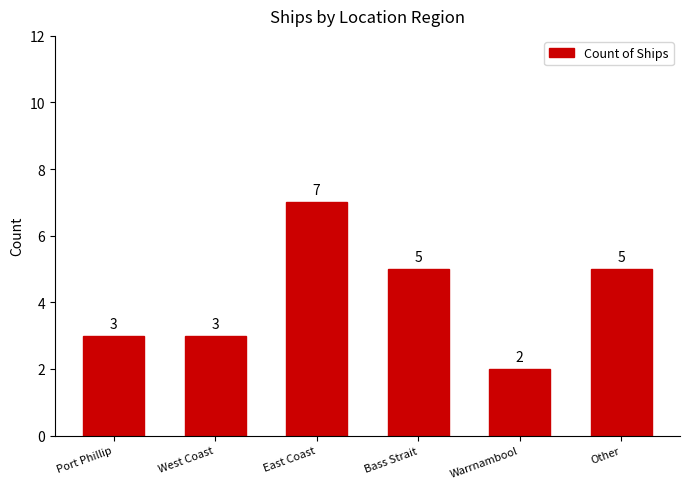

How many values are between 3 and 5?

4